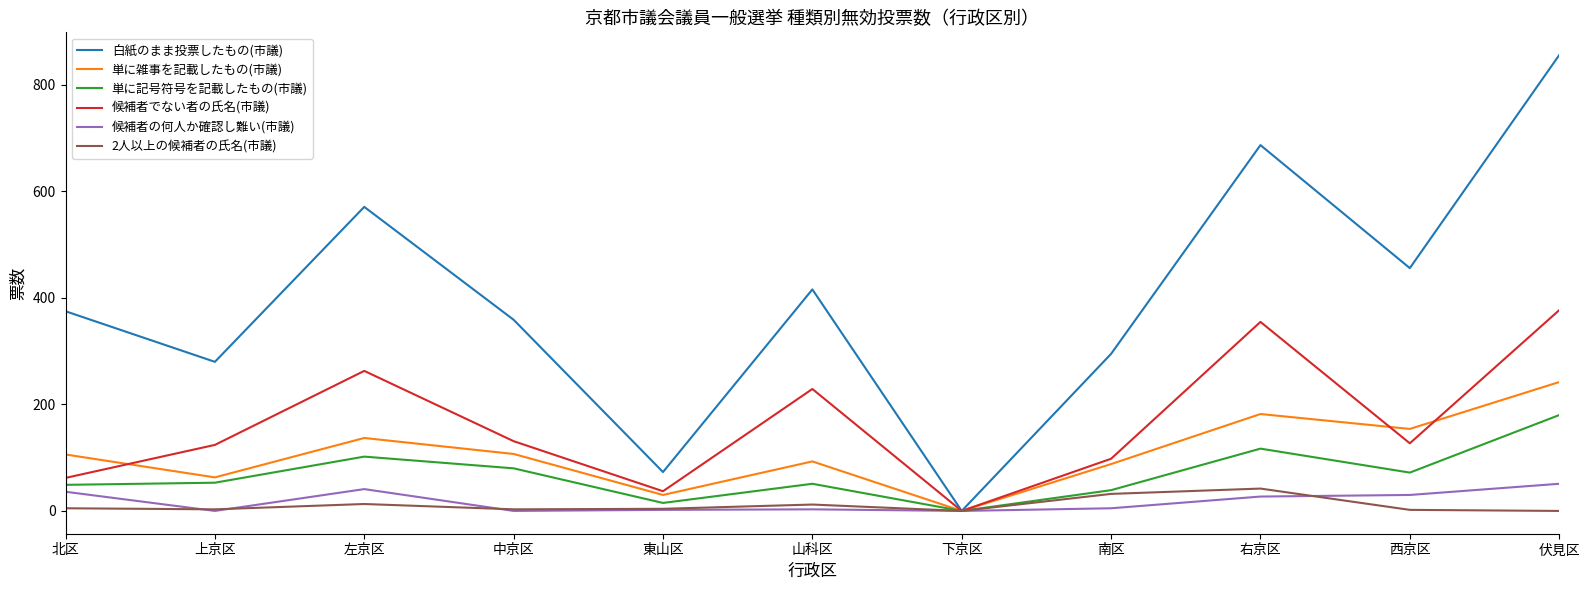

At which category is the sum across all series the highest?

伏見区